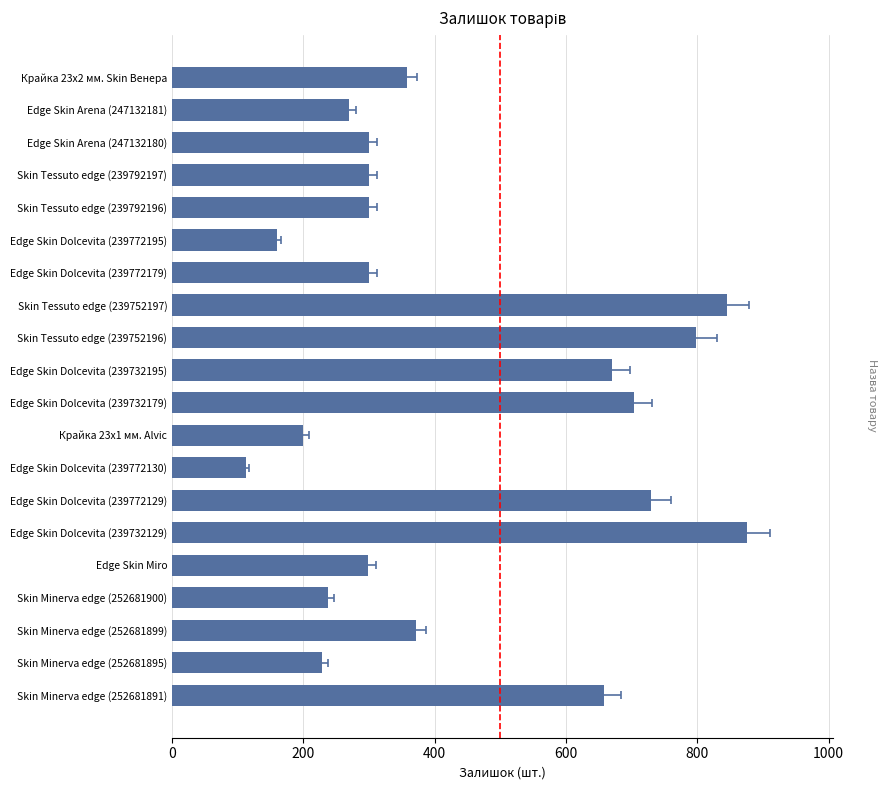

What is the change in value from Skin Tessuto edge (239752196) to Edge Skin Dolcevita (239732179)?

-95